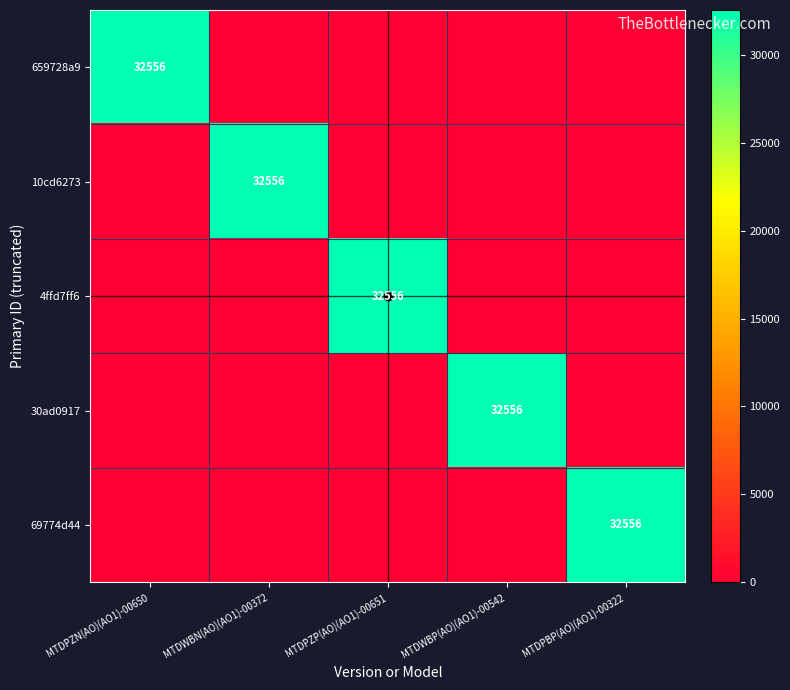

Which has a higher value, MTDWBP(AO)(AO1)-00542 or MTDPBP(AO)(AO1)-00322?

MTDWBP(AO)(AO1)-00542